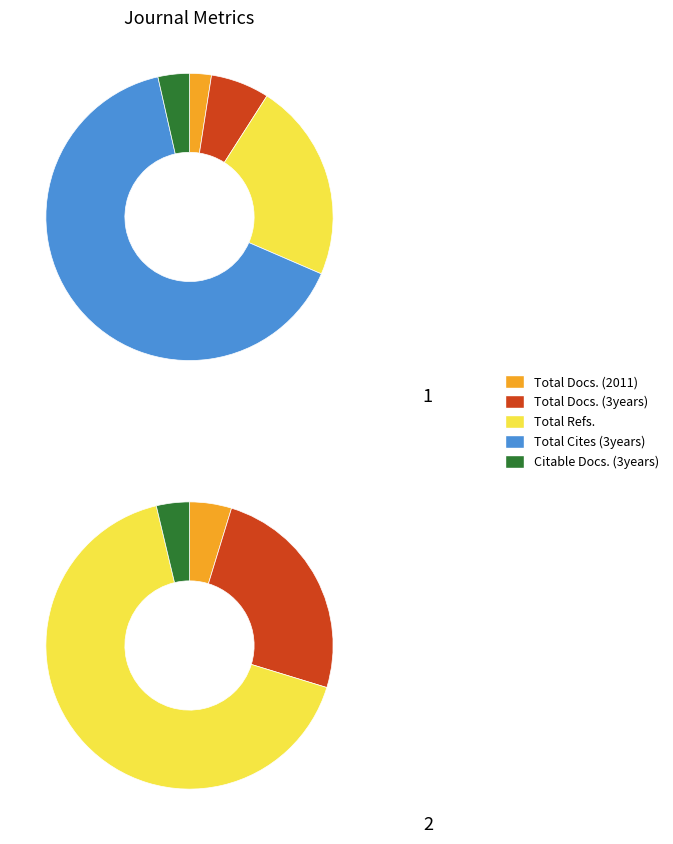

Combined, what portion of the pie is Meditsinskaya Parazitologiya and Parazitologiya?

100.0%